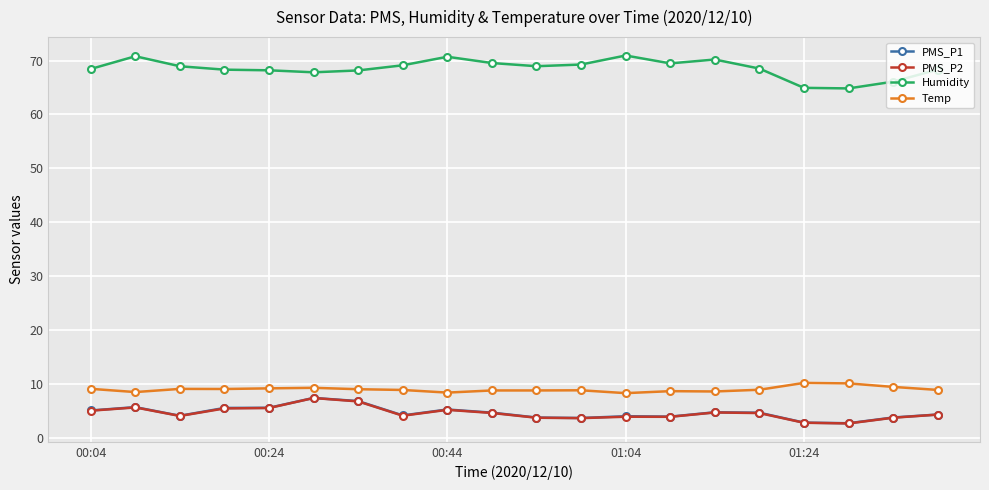

True or false: PMS_P2 and Temp intersect in this chart.

False